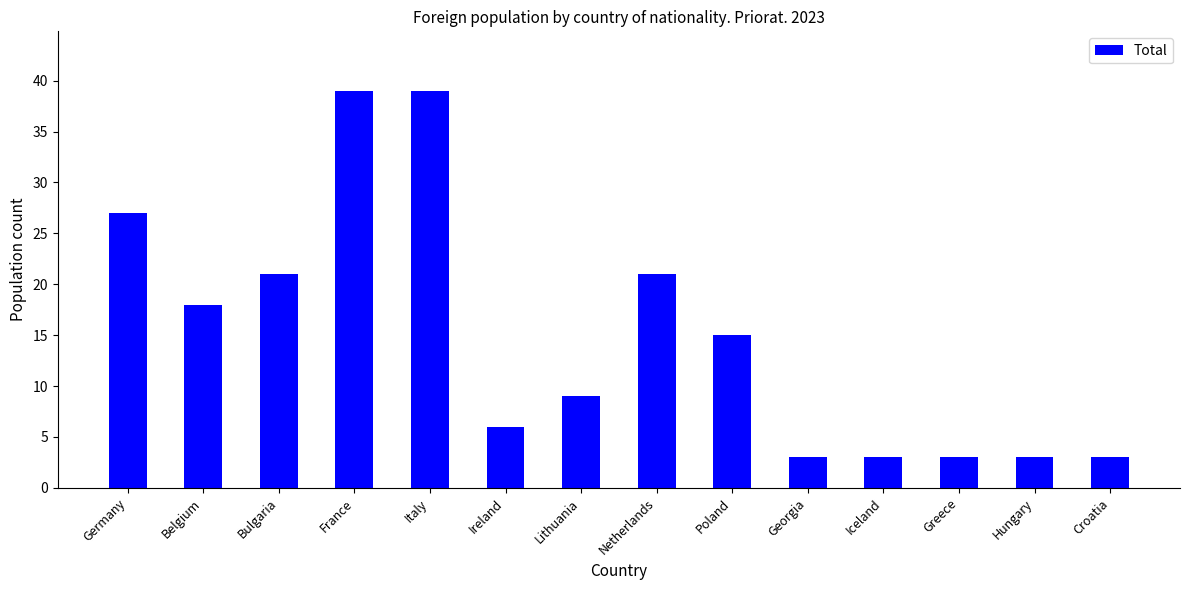

What is the value of the 7th bar from the left?

9